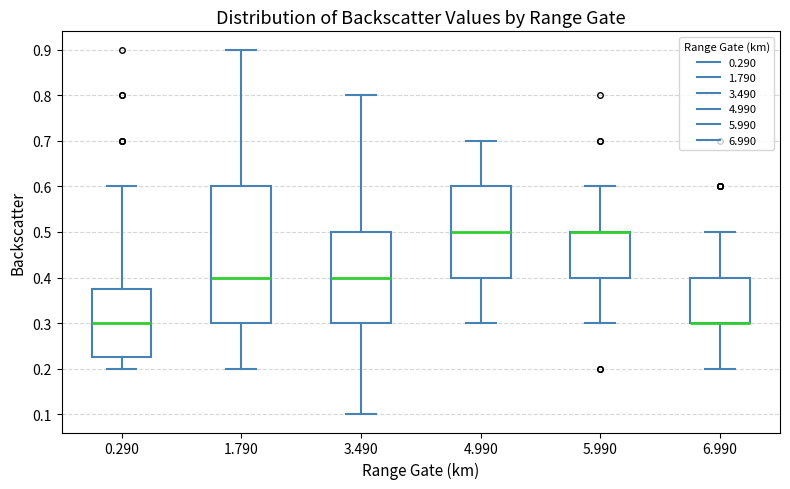

Reading left to right, transcribe this box plot: for each box, give where its median line is, the range the box spans, and where its two whiskers end, as read against the y-axis. The values are not printed on the chart, so give them approximately, as read against the axis.

0.290: median 0.30, box 0.23 to 0.38, whiskers 0.20 to 0.60
1.790: median 0.40, box 0.30 to 0.60, whiskers 0.20 to 0.90
3.490: median 0.40, box 0.30 to 0.50, whiskers 0.10 to 0.80
4.990: median 0.50, box 0.40 to 0.60, whiskers 0.30 to 0.70
5.990: median 0.50 (drawn on the box's upper edge), box 0.40 to 0.50, whiskers 0.30 to 0.60
6.990: median 0.30 (drawn on the box's lower edge), box 0.30 to 0.40, whiskers 0.20 to 0.50